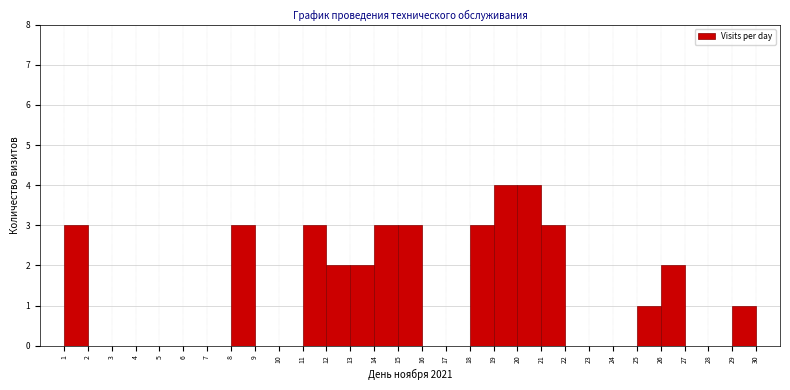

Reading left to right, transcribe this chart: for each bar, give the range it covers on the x-axis and its height. The values are not printed on the chart, so give them approximately, as read against the axis.

1 to 2: 3
2 to 3: 0
3 to 4: 0
4 to 5: 0
5 to 6: 0
6 to 7: 0
7 to 8: 0
8 to 9: 3
9 to 10: 0
10 to 11: 0
11 to 12: 3
12 to 13: 2
13 to 14: 2
14 to 15: 3
15 to 16: 3
16 to 17: 0
17 to 18: 0
18 to 19: 3
19 to 20: 4
20 to 21: 4
21 to 22: 3
22 to 23: 0
23 to 24: 0
24 to 25: 0
25 to 26: 1
26 to 27: 2
27 to 28: 0
28 to 29: 0
29 to 30: 1
30 to 31: 0